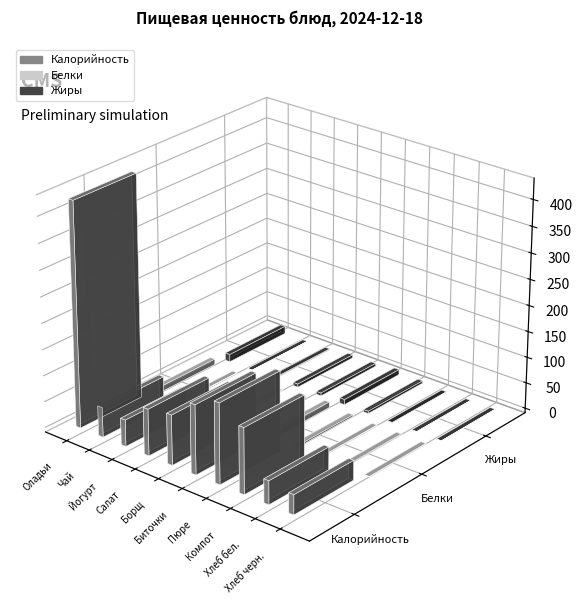

Which series has the widest spread of values?

Калорийность